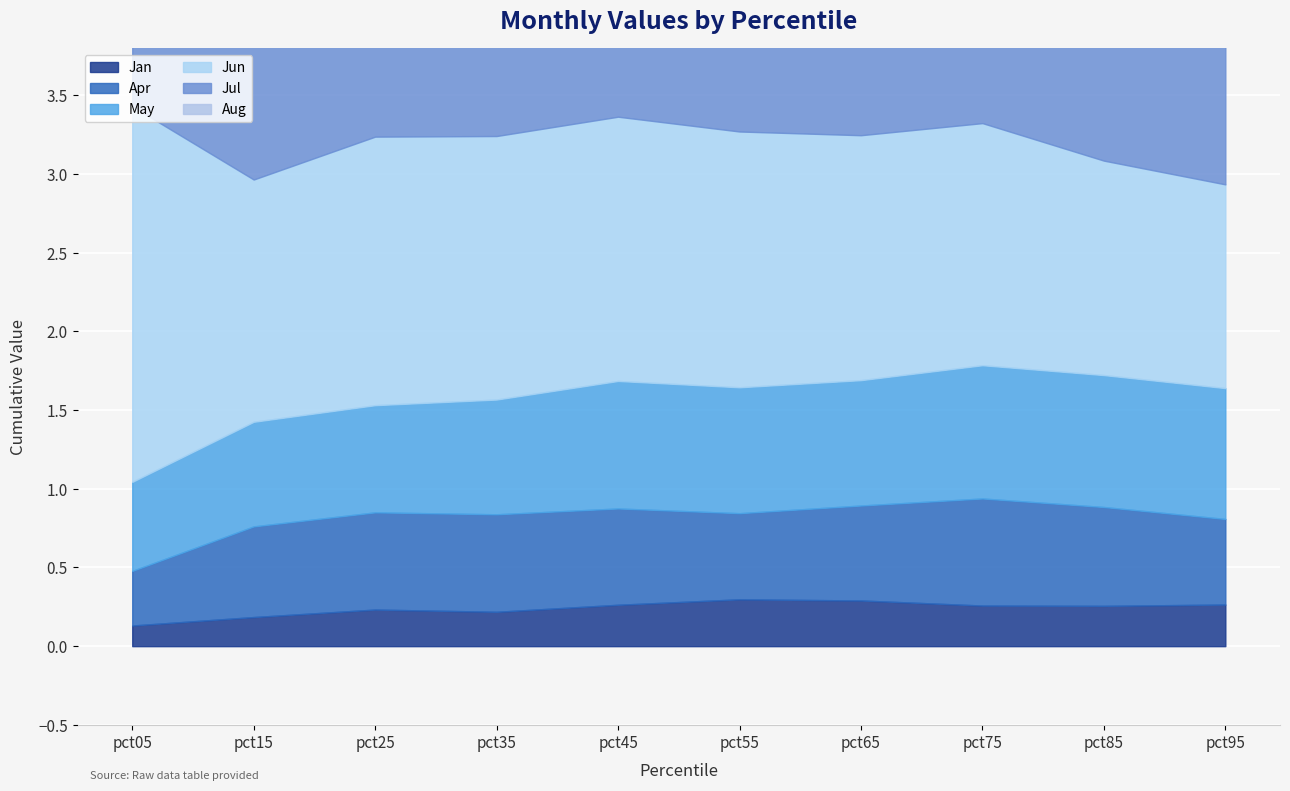

What are all the series names shown in the legend?

Jan, Apr, May, Jun, Jul, Aug